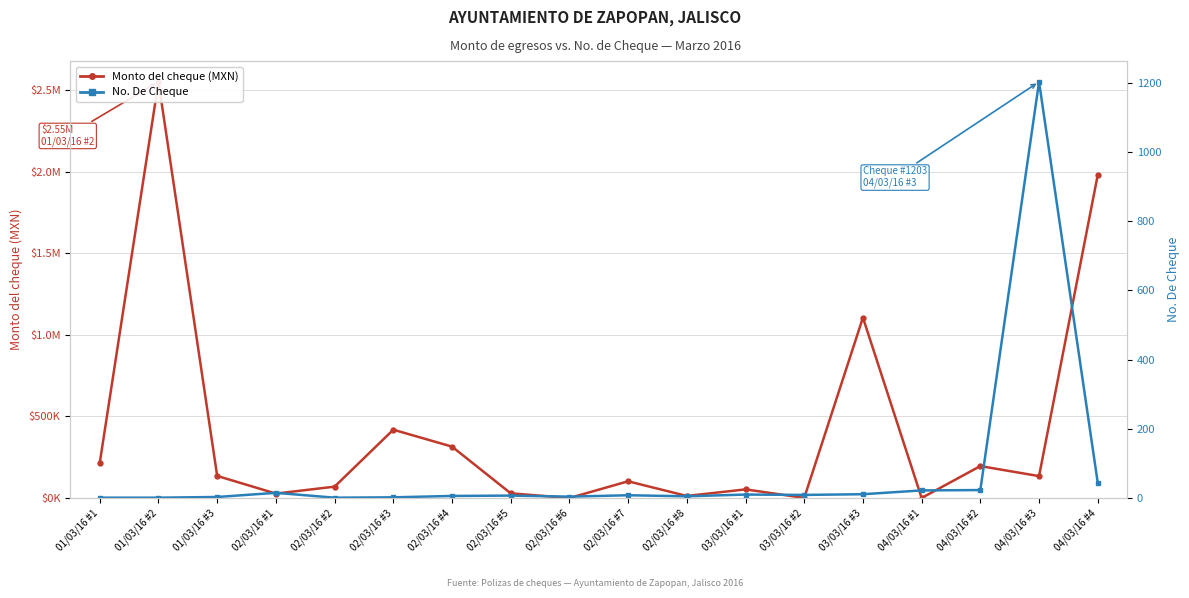

Rank the series by their maximum value, from lowest to highest.

No. De Cheque, Monto del cheque (MXN)